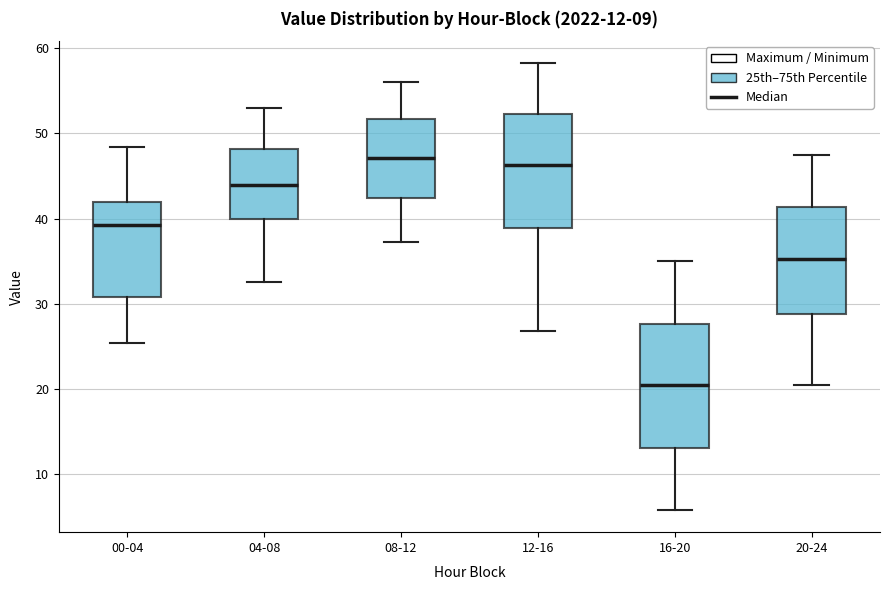

Comparing the boxes themselves (not the whiskers), which one is the tallest?

16-20